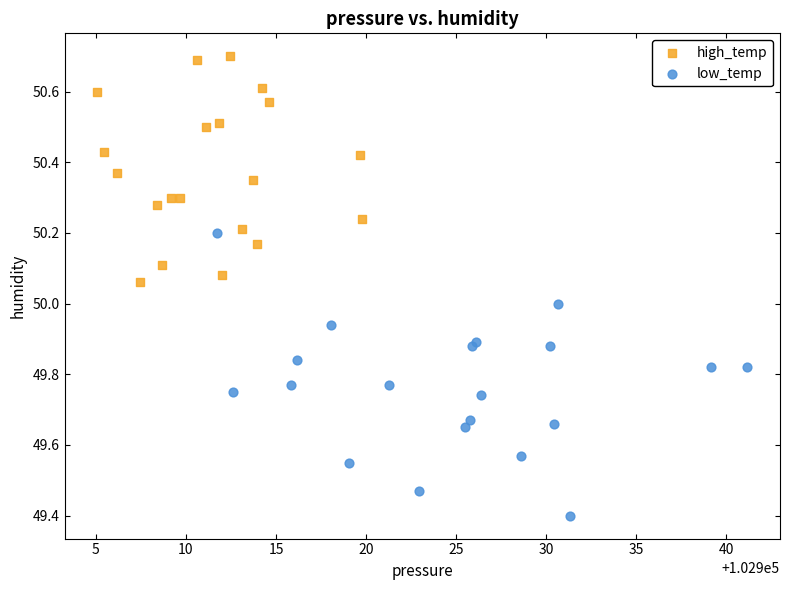

Which series reaches the maximum Y coordinate?

high_temp